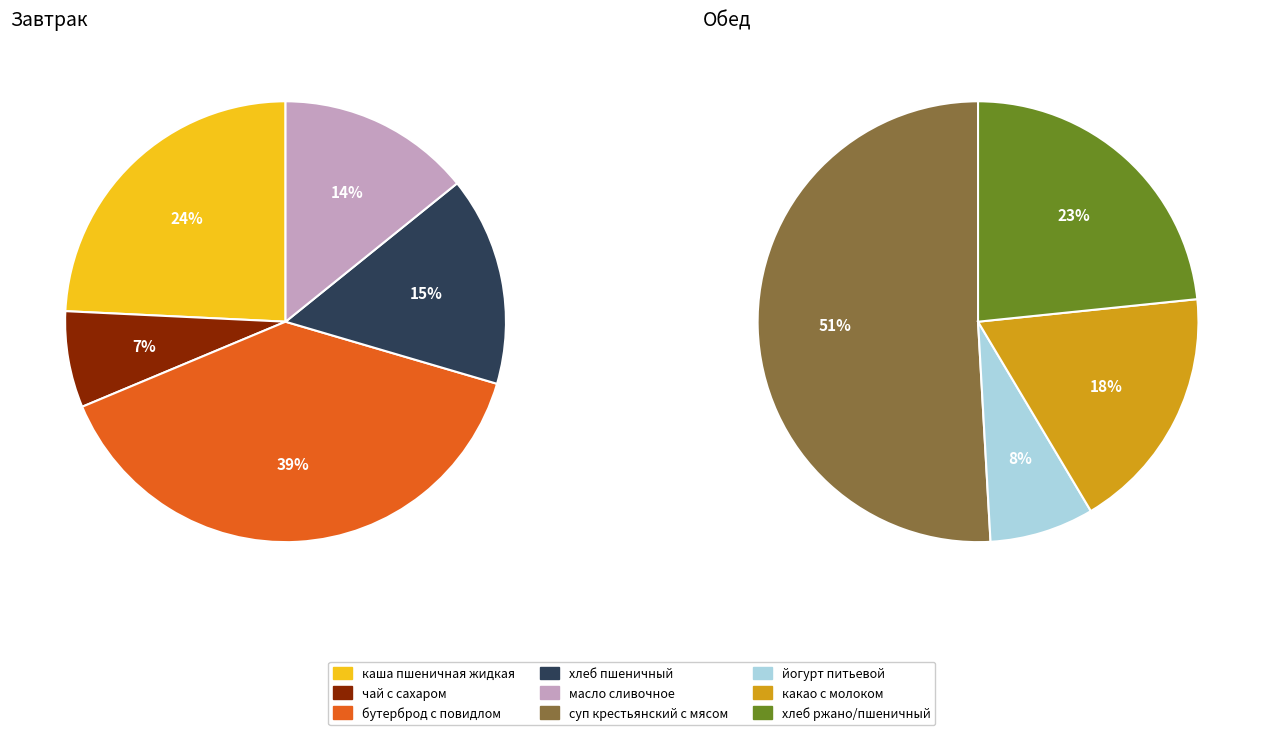

How many slices are in this pie chart?

9